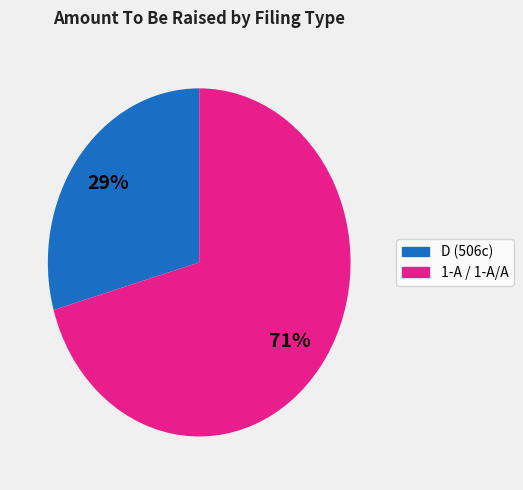

Is there any slice that represents more than half of the pie?

Yes